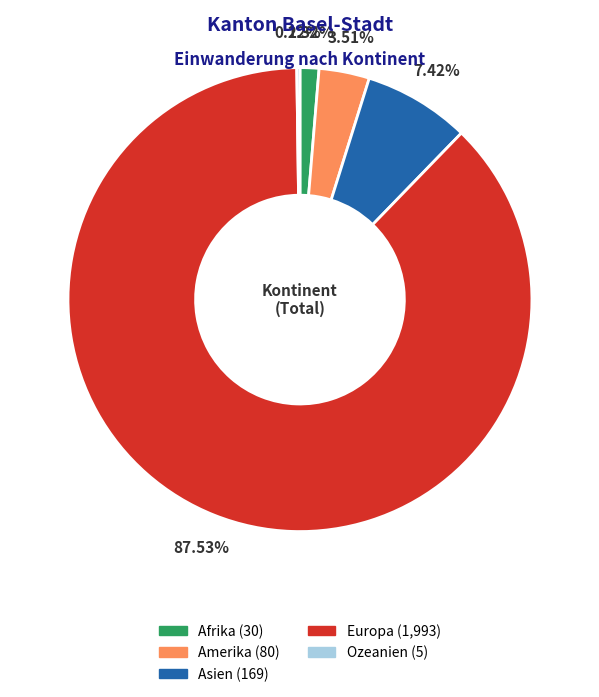

Between Amerika and Afrika, which is larger?

Amerika